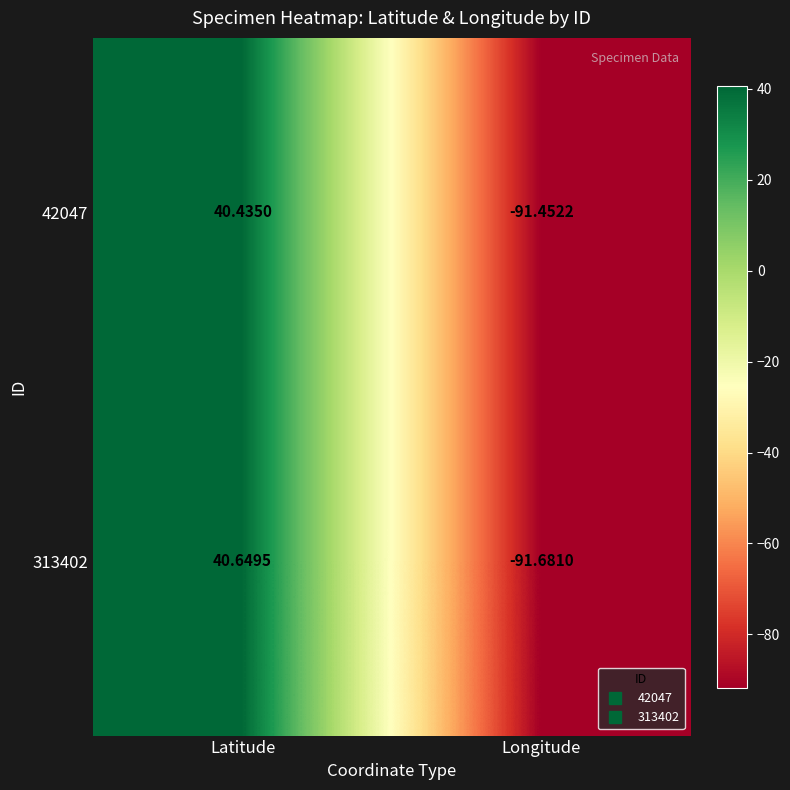

At which category is the sum across all series the highest?

Latitude